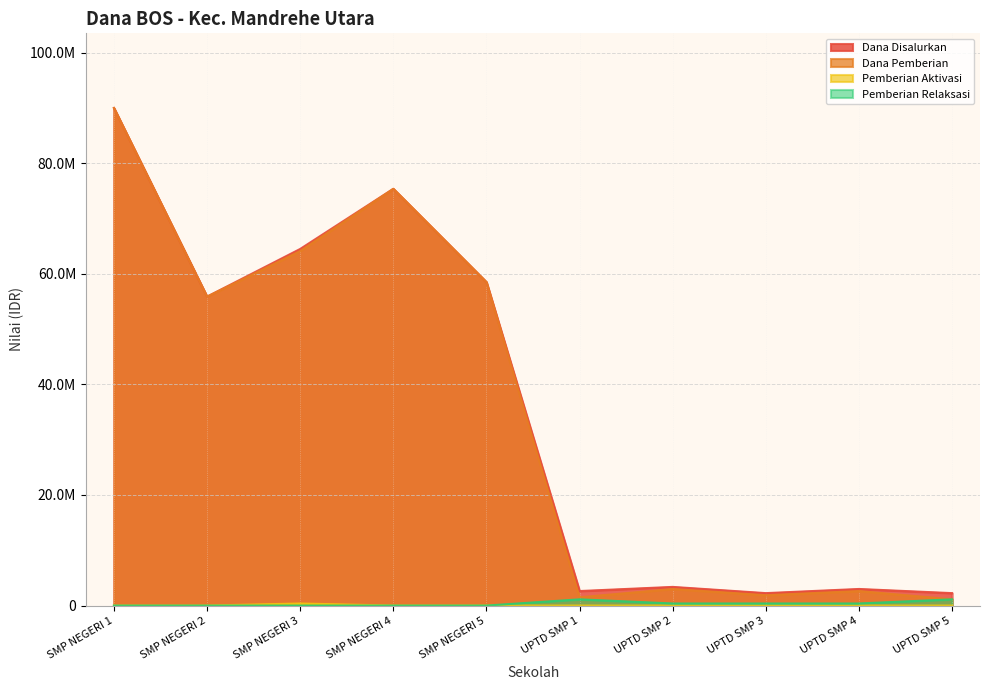

Reading right to left, list all the values displayed in this chart.

Dana Disalurkan: 2250000	3000000	2250000	3375000	2625000	58500000	75375000	64500000	55875000	90000000
Dana Pemberian: 1125000	2625000	1875000	3000000	1500000	58500000	75375000	64125000	55875000	90000000
Pemberian Aktivasi: 0	0	0	0	0	0	0	375000	0	0
Pemberian Relaksasi: 1125000	375000	375000	375000	1125000	0	0	0	0	0